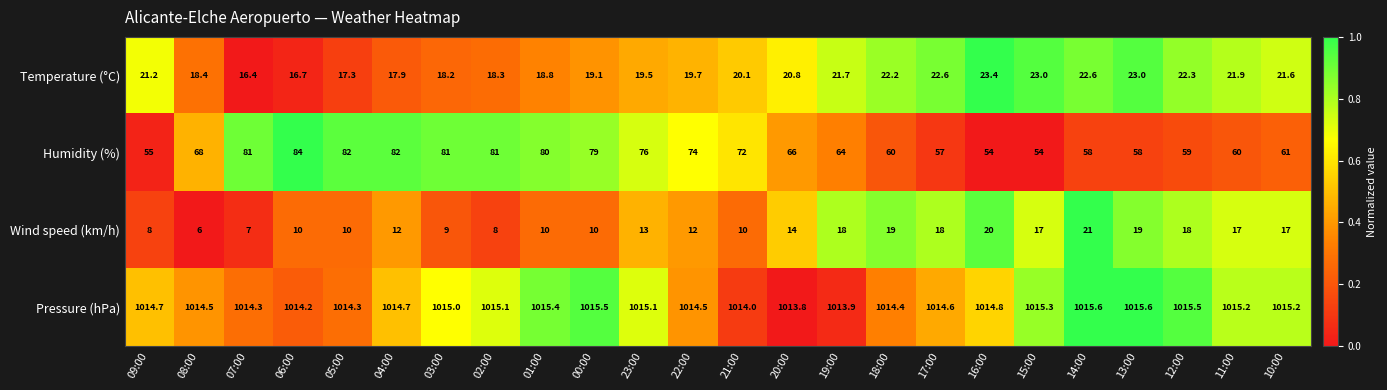

Which category has the lowest value in the Wind speed (km/h) series?

08:00